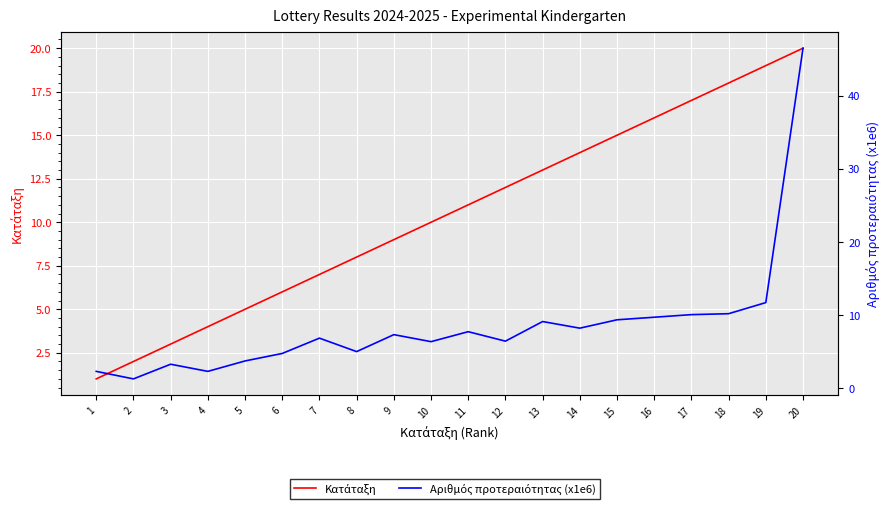

What value does the Αριθμός προτεραιότητας (x1e6) series have at 17?

10.1